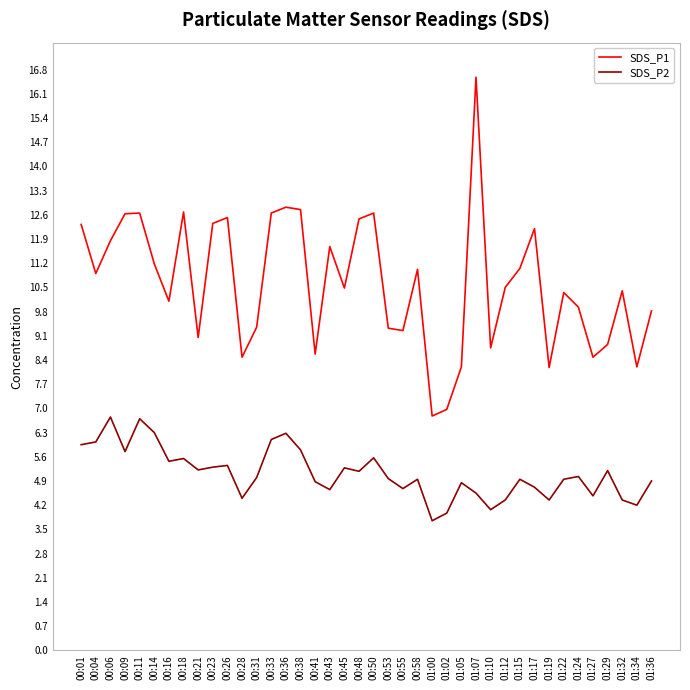

True or false: SDS_P1 and SDS_P2 cross at least once.

False